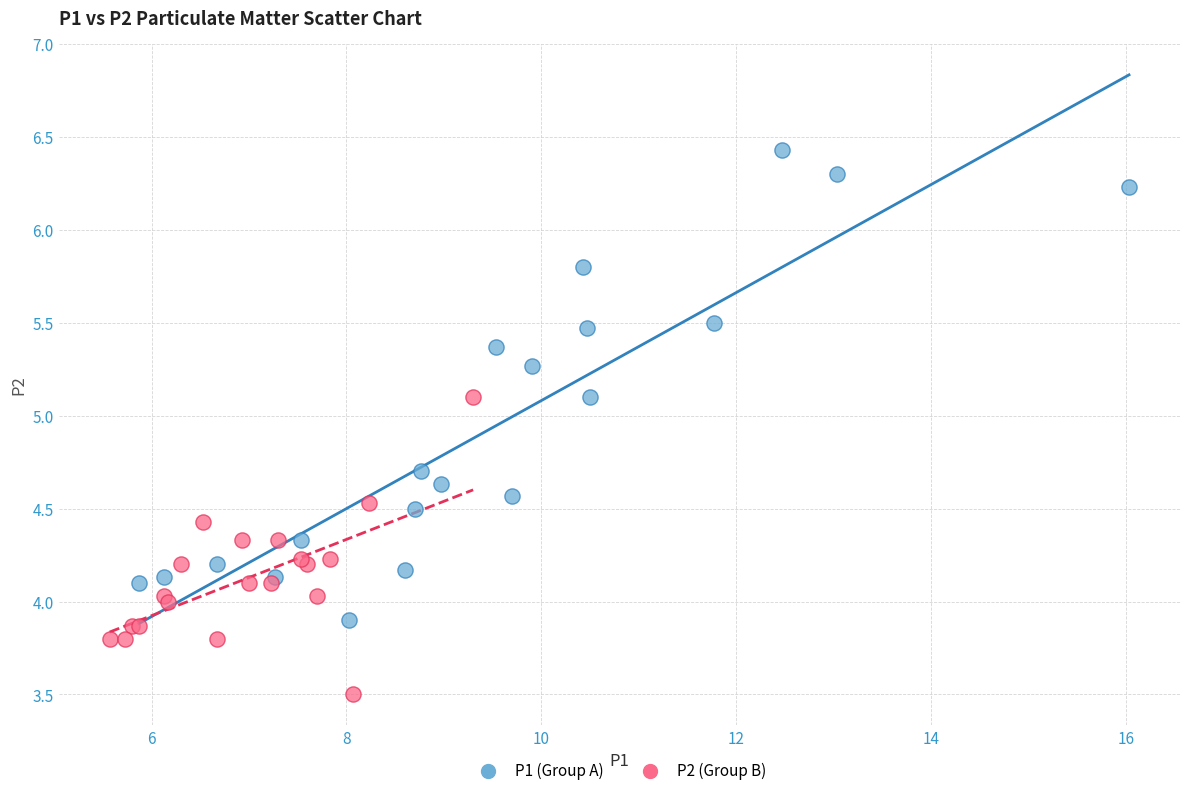

Which series has the widest spread of Y values?

P1 (Group A)